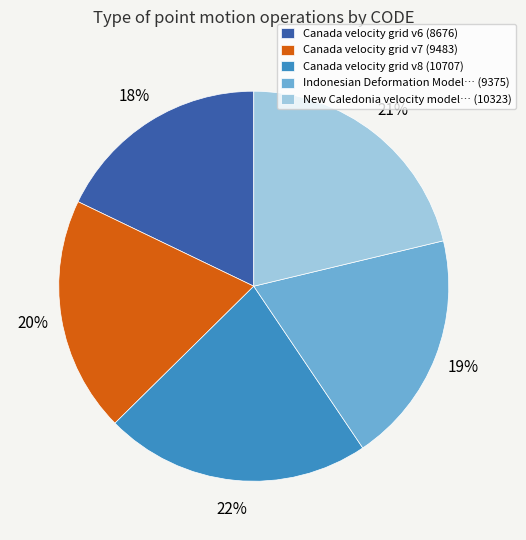

How many segments does this pie chart have?

5